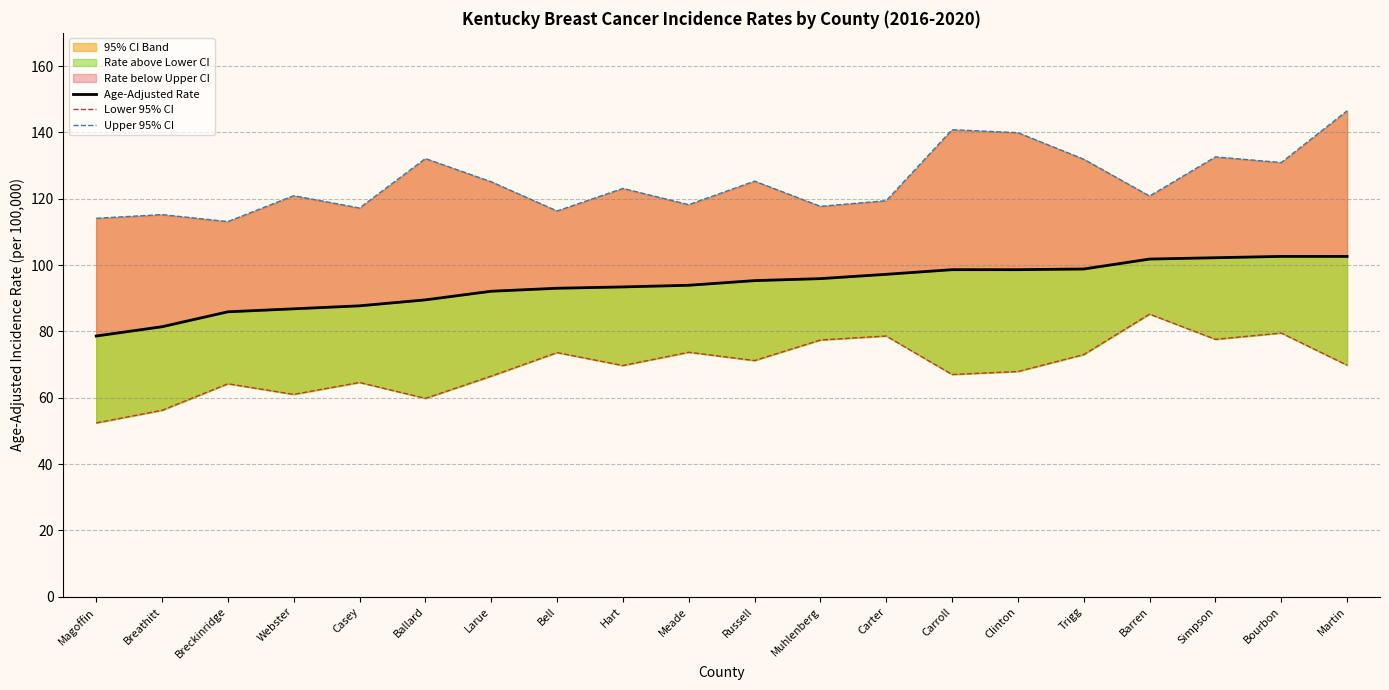

What is the value of the Age-Adjusted Rate point at the 18th from the left?

102.2